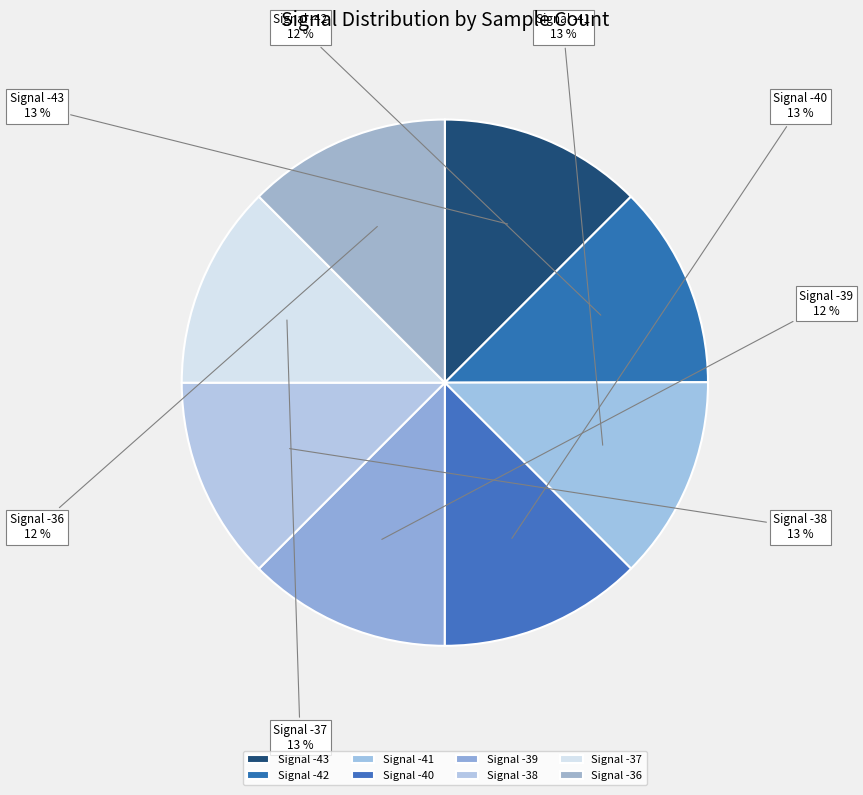

Is it true that Signal -36 is 24% of the pie?

False